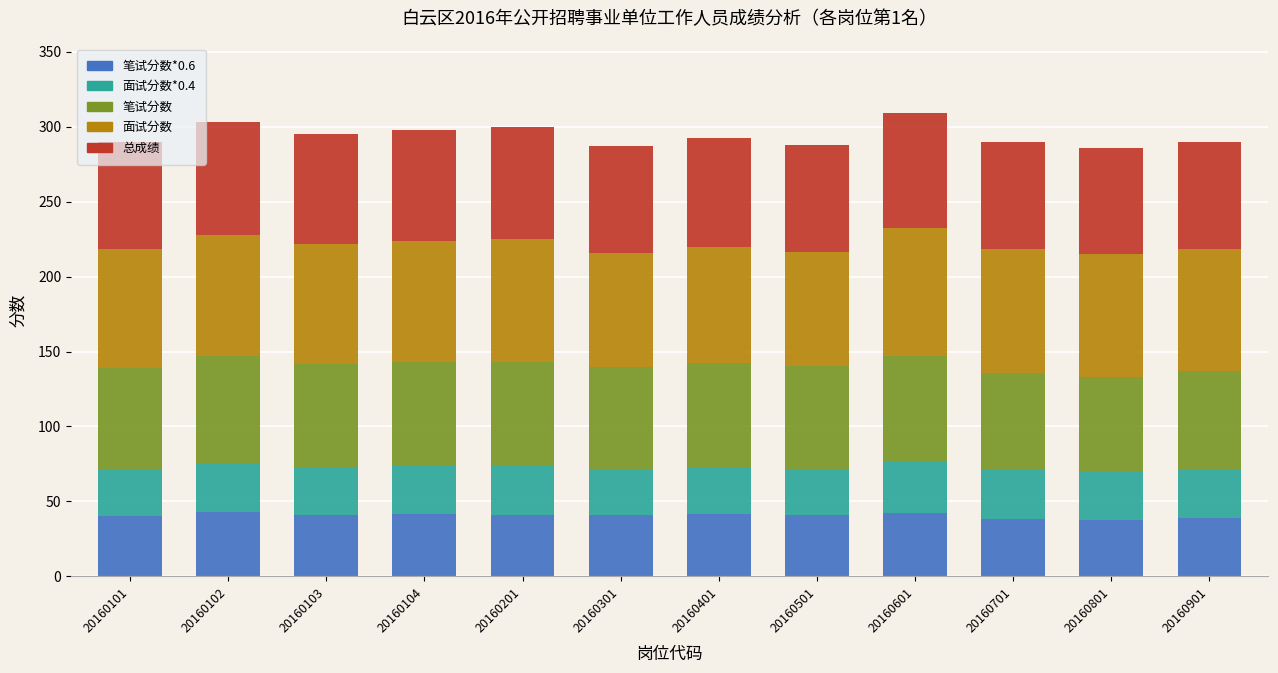

What is the total value across all series at 20160701?

289.5